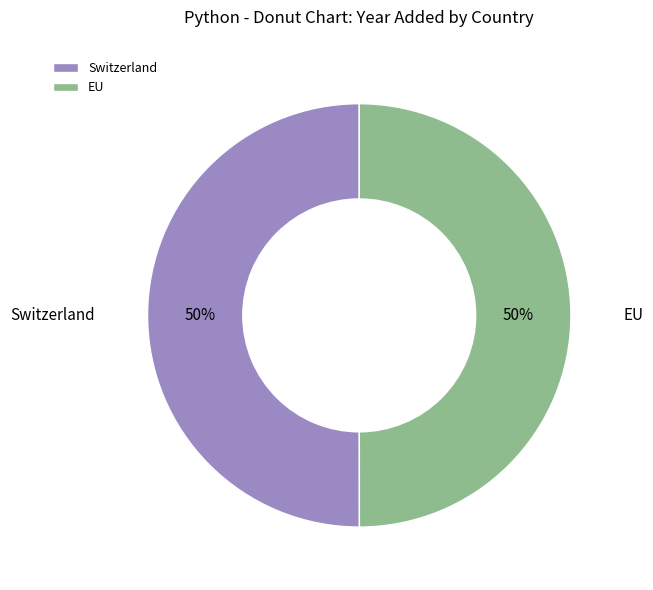

How many segments does this pie chart have?

2